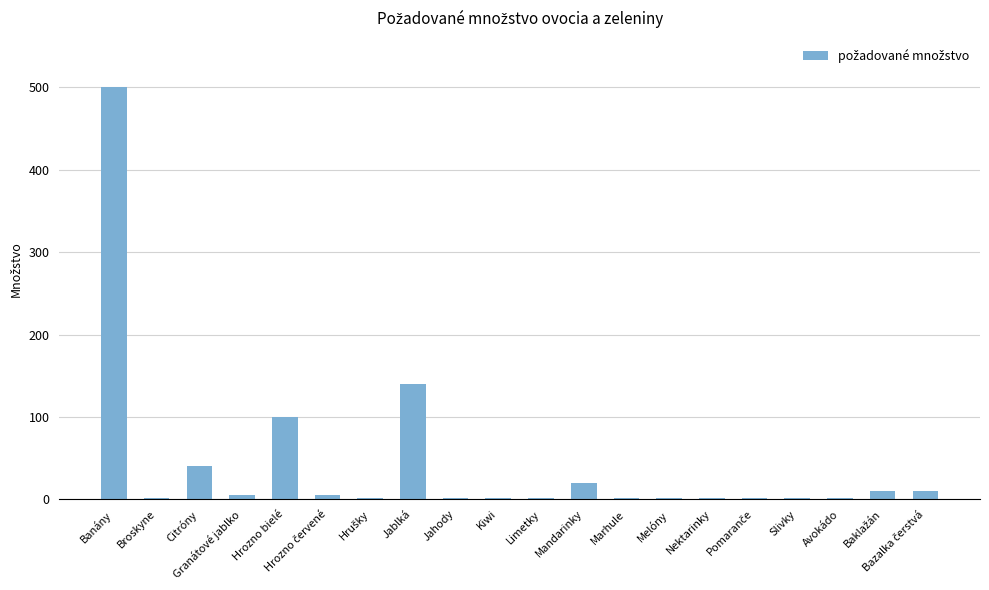

What is the label of the 15th bar from the left?

Nektarinky